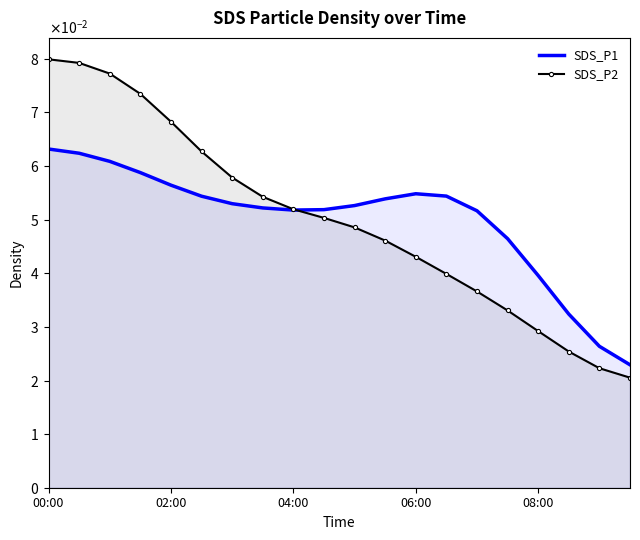

In SDS_P1, how many points are higher than both neighbors (excluding endpoints)?

1